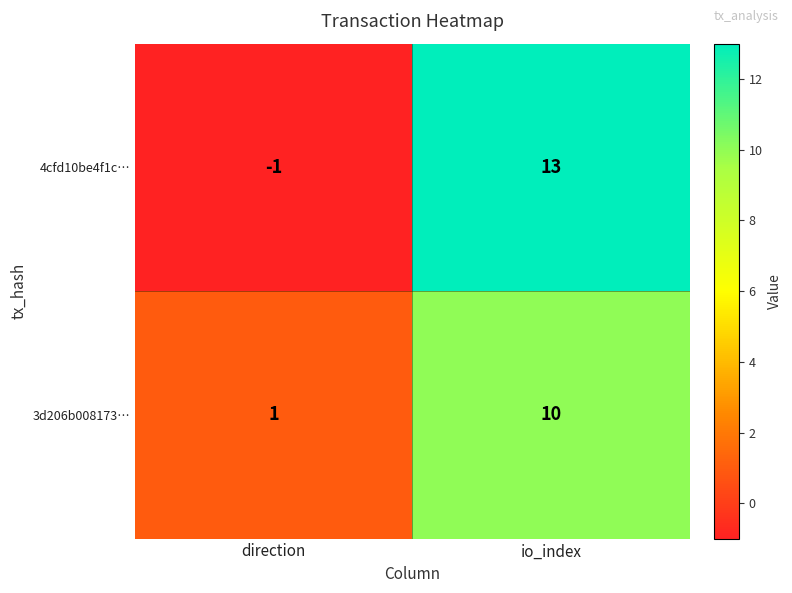

At which category does the chart reach its minimum across all series?

direction